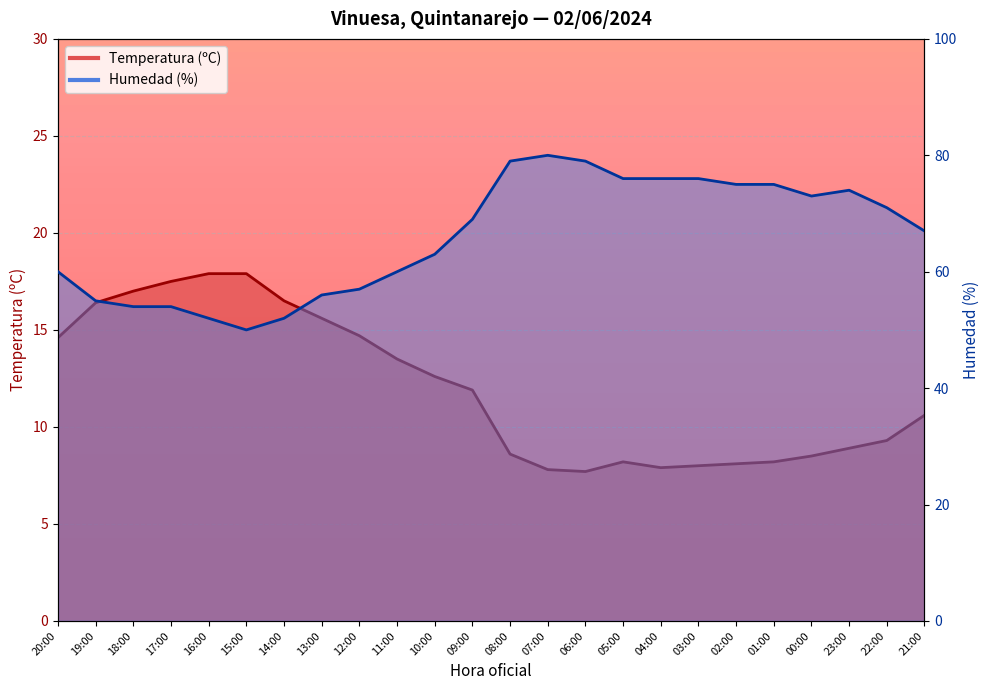

Between 11:00 and 21:00, which series saw the biggest shift?

Humedad (%)